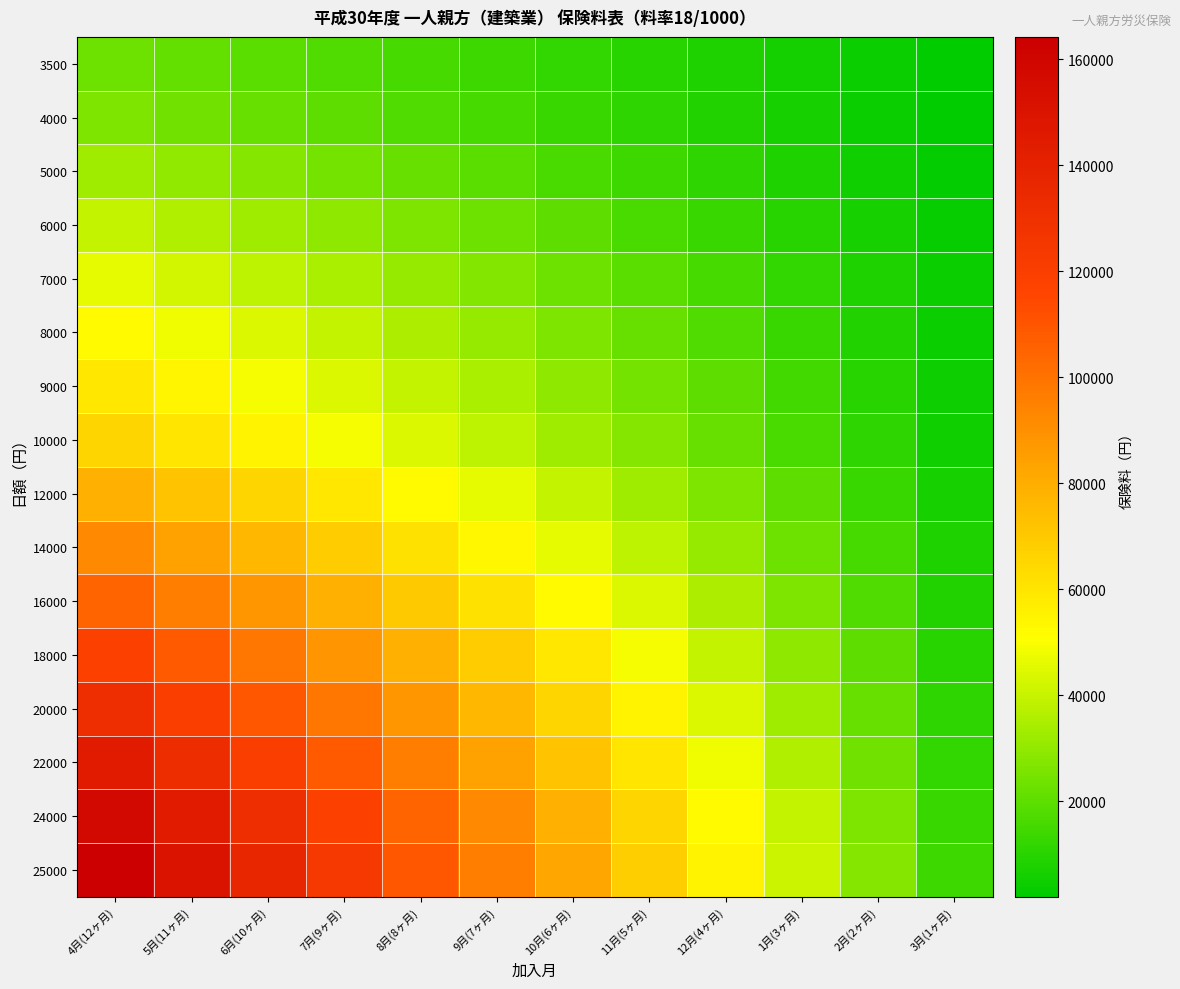

Rank the series by their maximum value, from highest to lowest.

25000, 24000, 22000, 20000, 18000, 16000, 14000, 12000, 10000, 9000, 8000, 7000, 6000, 5000, 4000, 3500